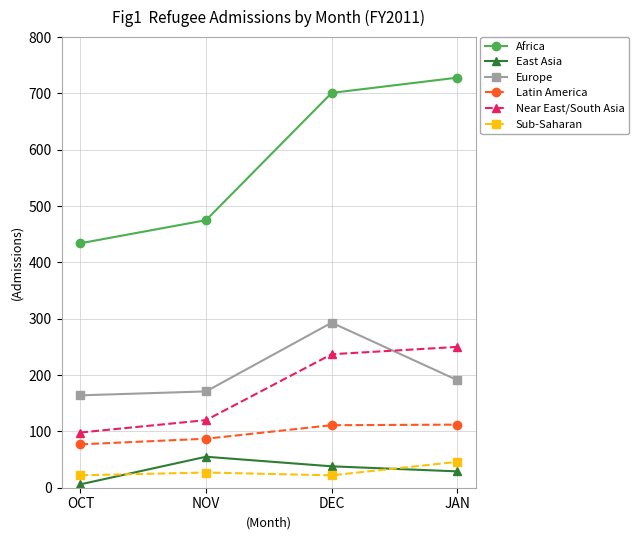

How many values in the East Asia series are below 38?

2